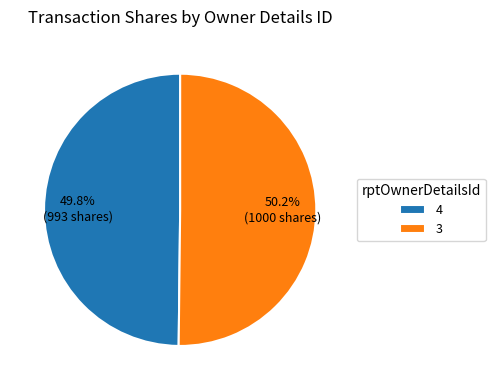

What percentage do 3 and 4 together represent?

100.0%